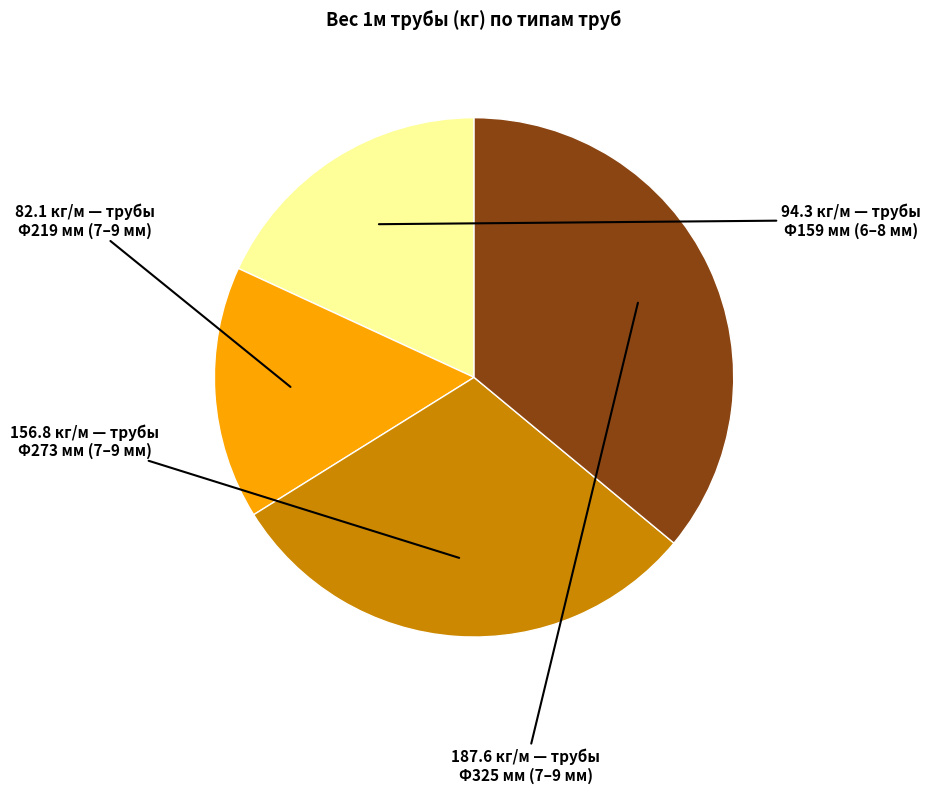

Is Ф219 мм (7–9 мм) the majority of the pie?

No